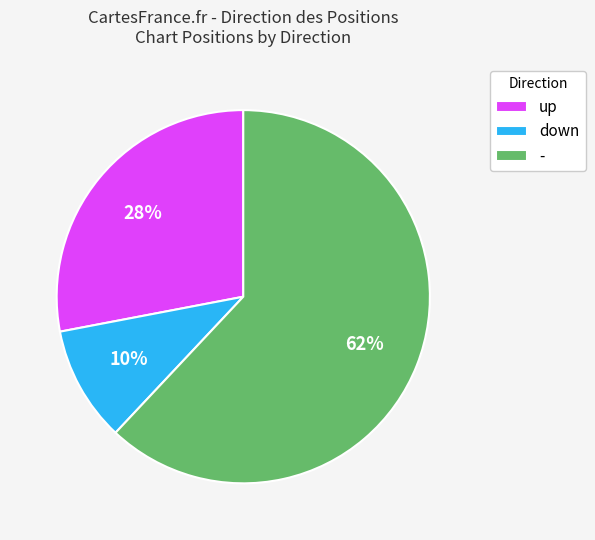

To the nearest percent, what portion does - represent?

62%